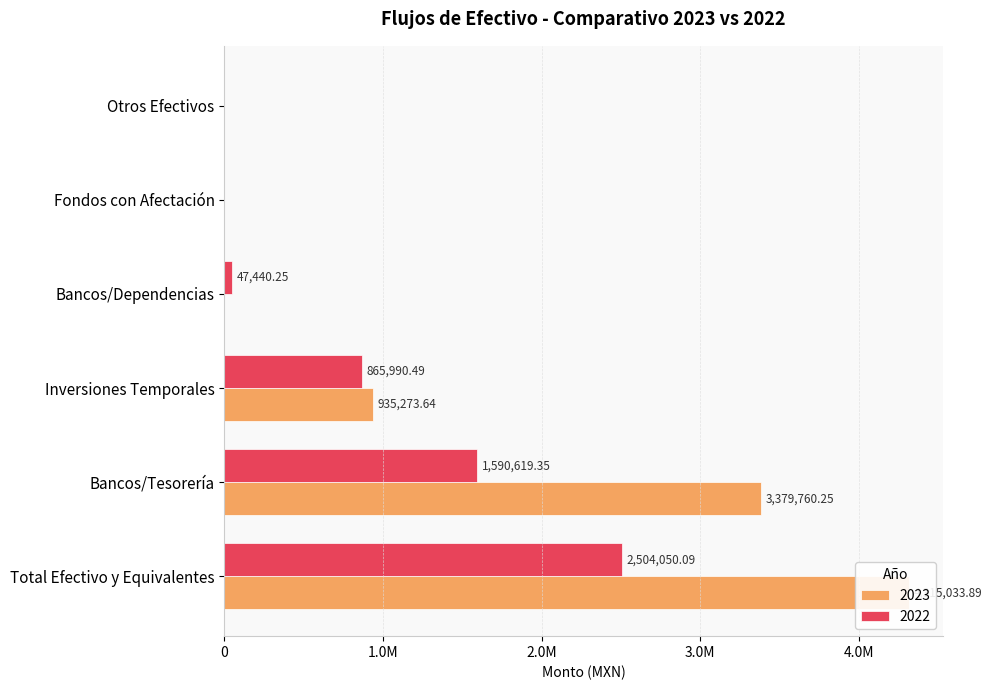

How many series are shown in this chart?

2